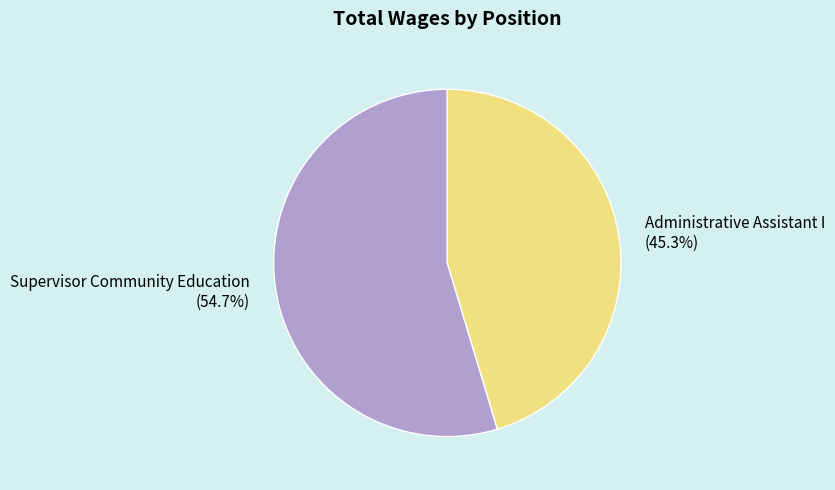

Does Supervisor Community Education represent more than half of the total?

Yes